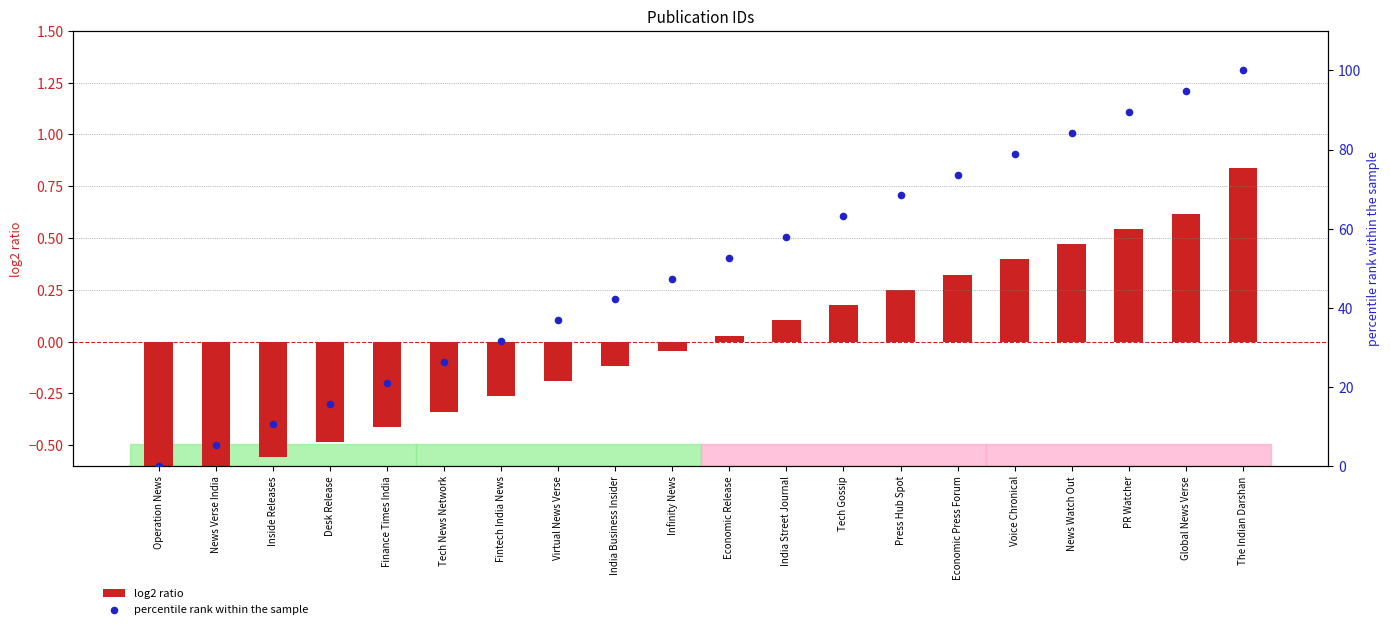

Which series contains the lowest Y value?

log2 ratio